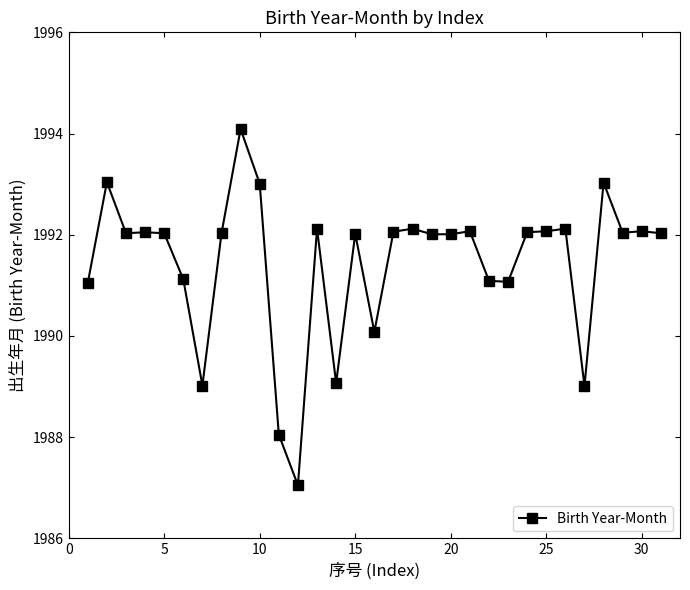

What is the difference between the second highest and minimum values?

6.0